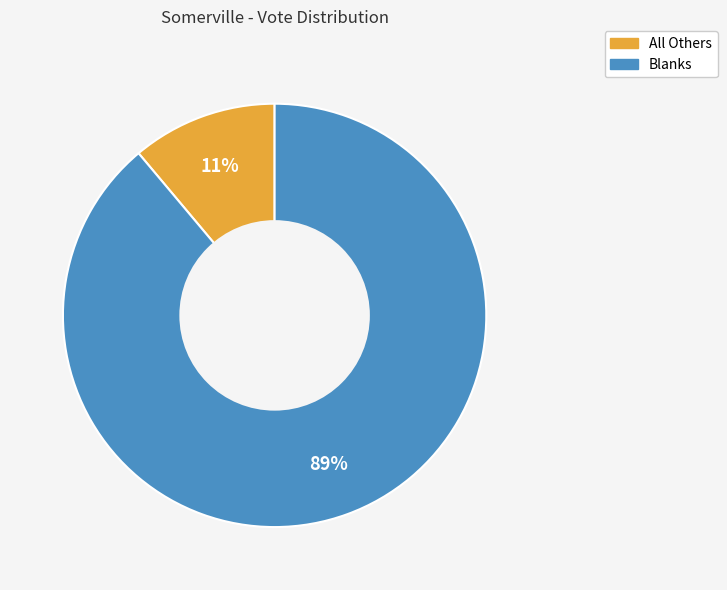

What is the ratio of the value at All Others to the value at Blanks?

0.1